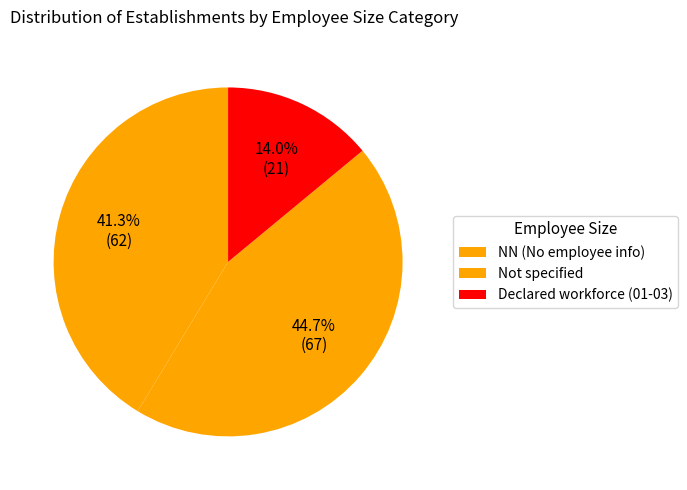

How many slices are in this pie chart?

3